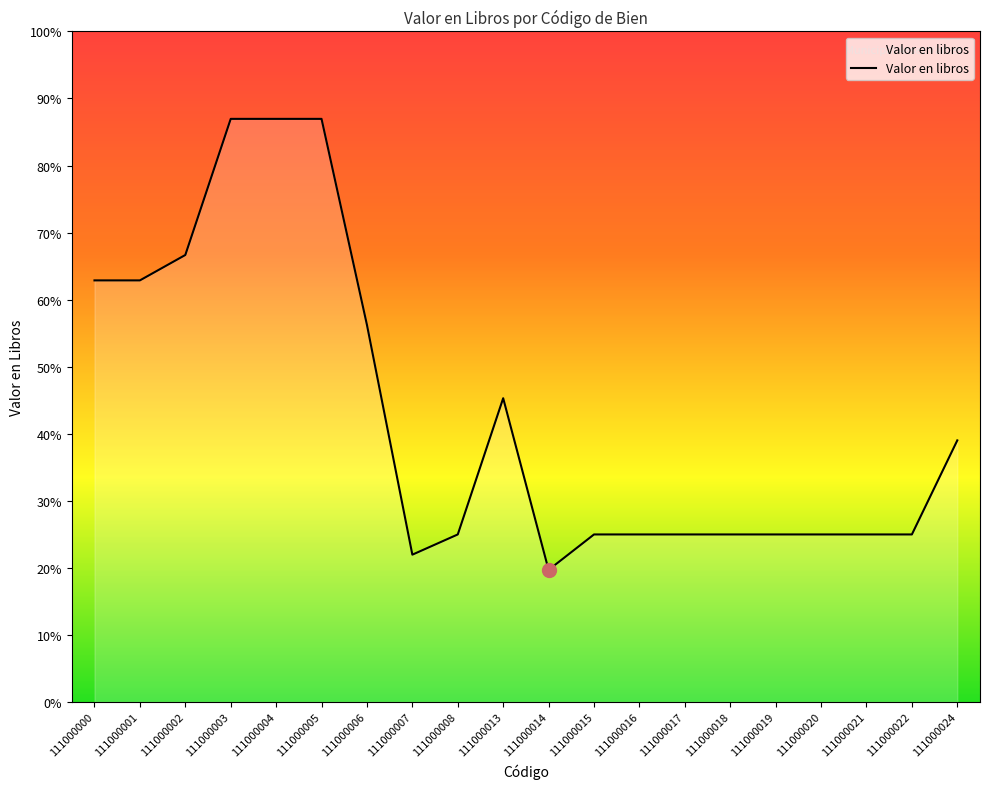

Rank the categories by value from lowest to highest.

111000014, 111000007, 111000008, 111000015, 111000016, 111000017, 111000018, 111000019, 111000020, 111000021, 111000022, 111000024, 111000013, 111000006, 111000000, 111000001, 111000002, 111000003, 111000004, 111000005